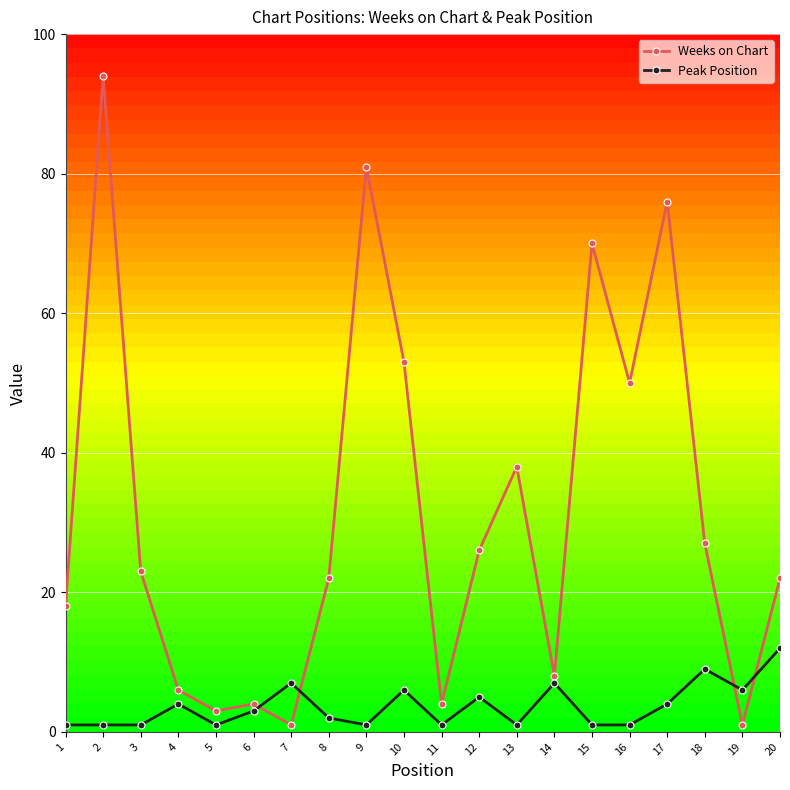

What are all the series names shown in the legend?

Weeks on Chart, Peak Position